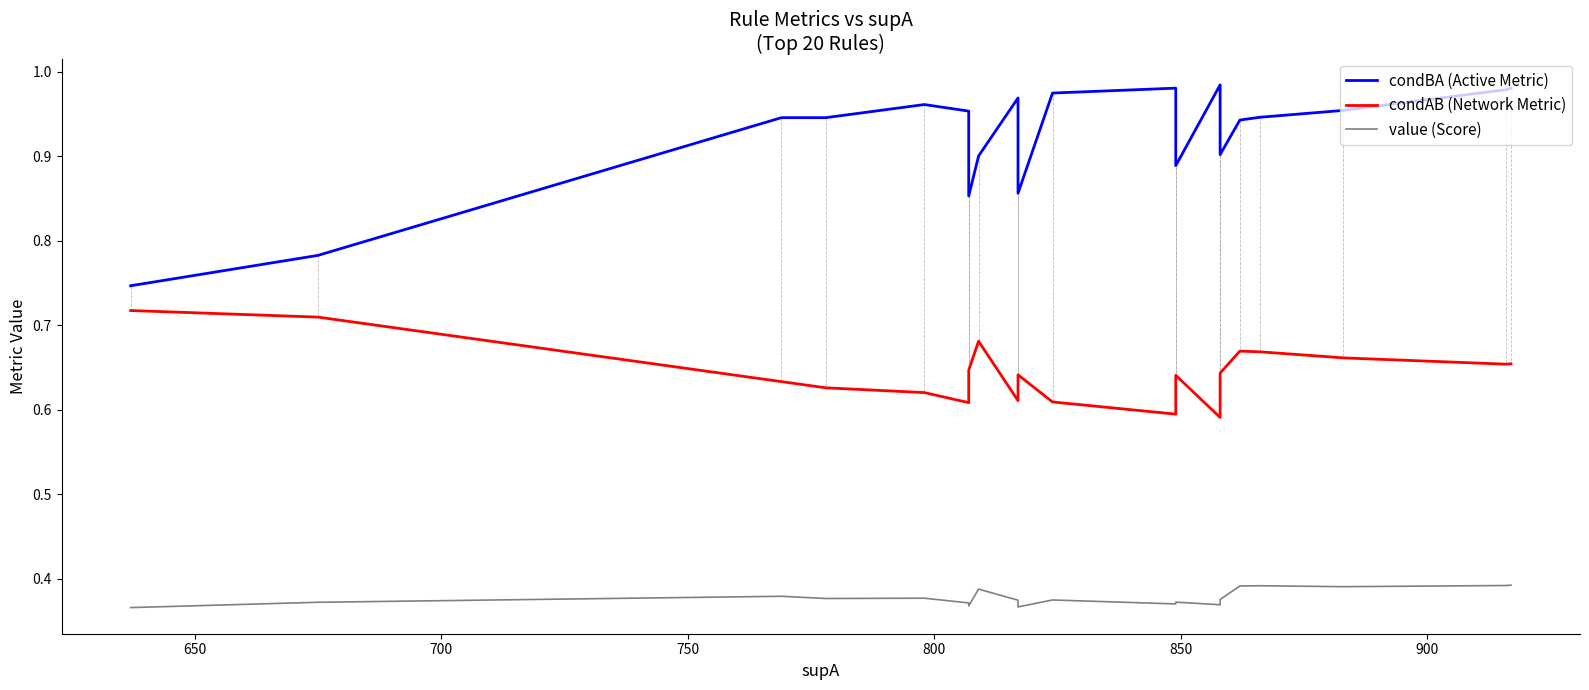

Rank the series by their maximum value, from lowest to highest.

value (Score), condAB (Network Metric), condBA (Active Metric)